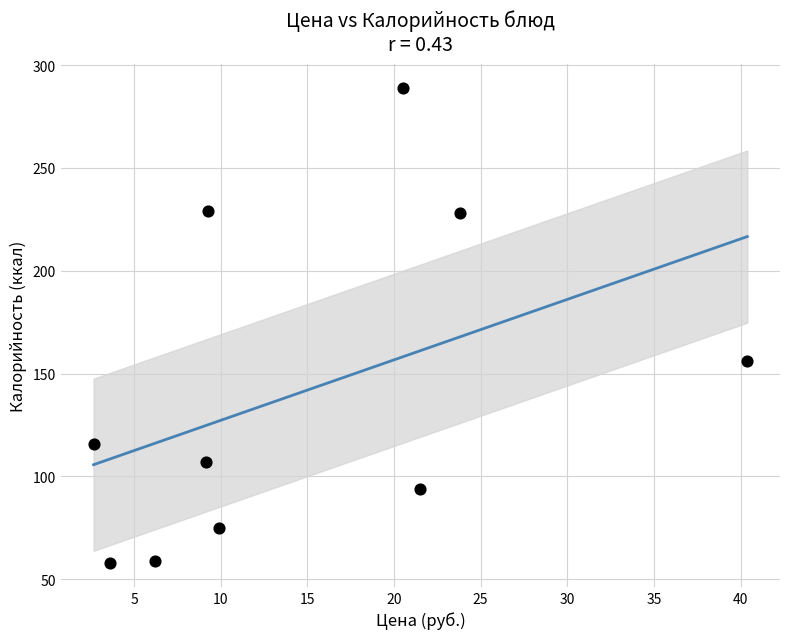

What Y value in the scatter plot is closest to 173?

156.0